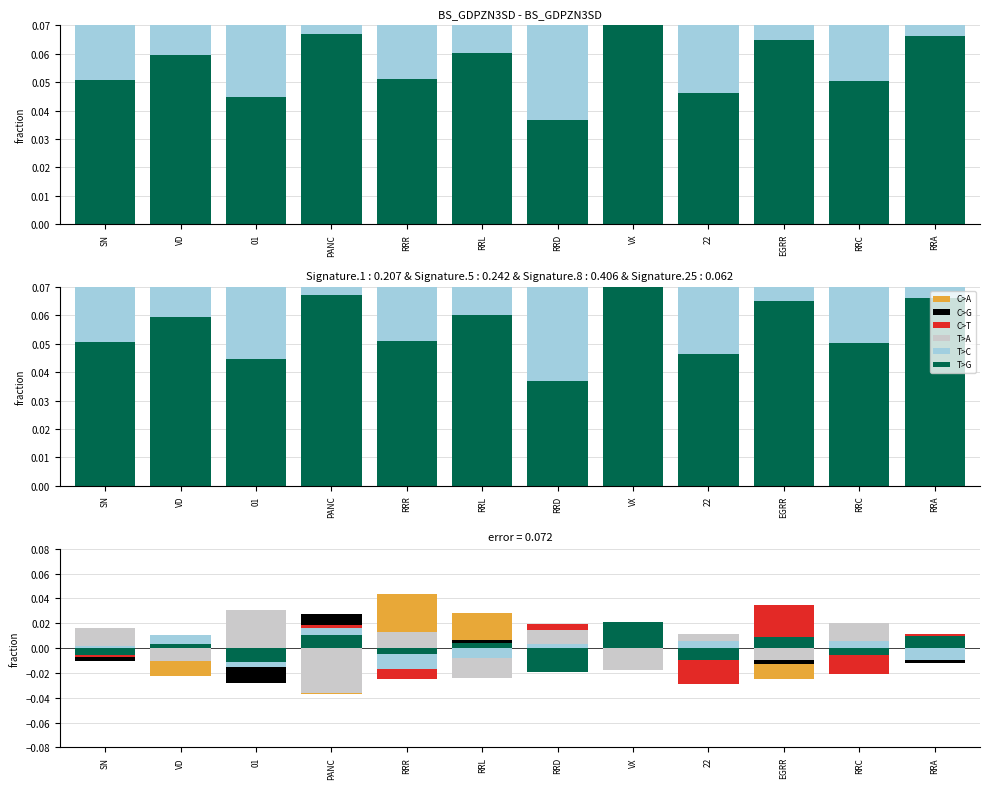

How many series are shown in this chart?

6